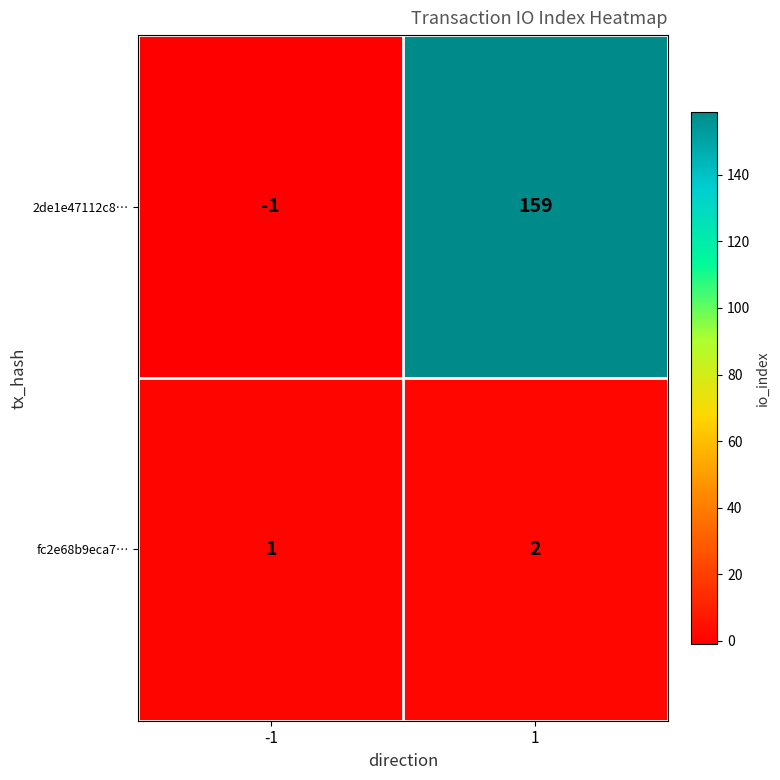

At 1, list the series in order from smallest to largest.

fc2e68b9eca7…, 2de1e47112c8…